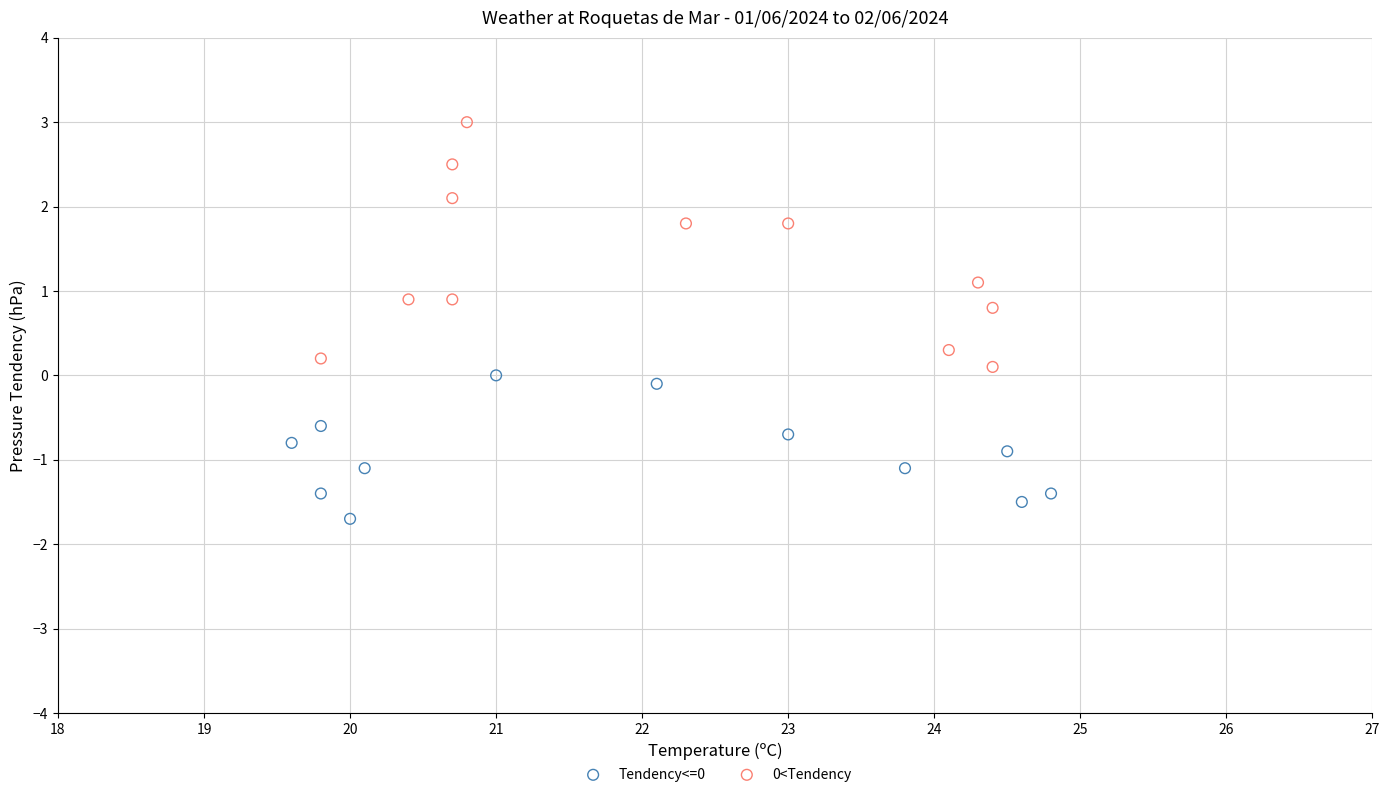

Which series has the widest spread of Y values?

0<Tendency